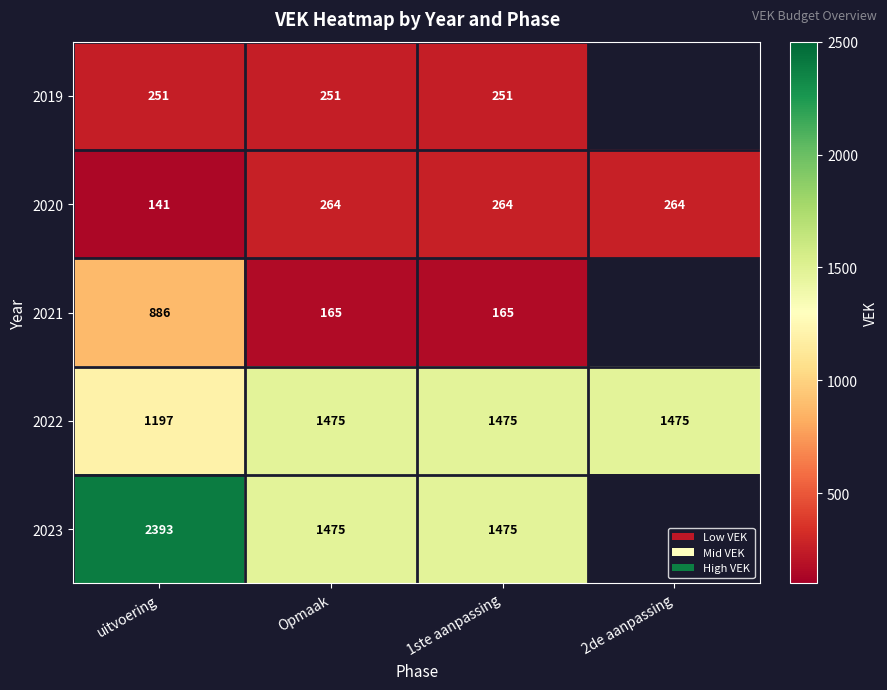

How many distinct data groups are displayed?

5